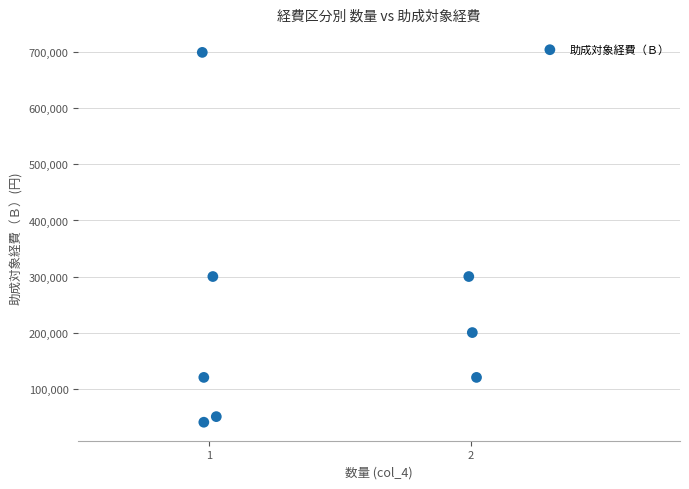

What is the range of Y values (max minus min)?

660000